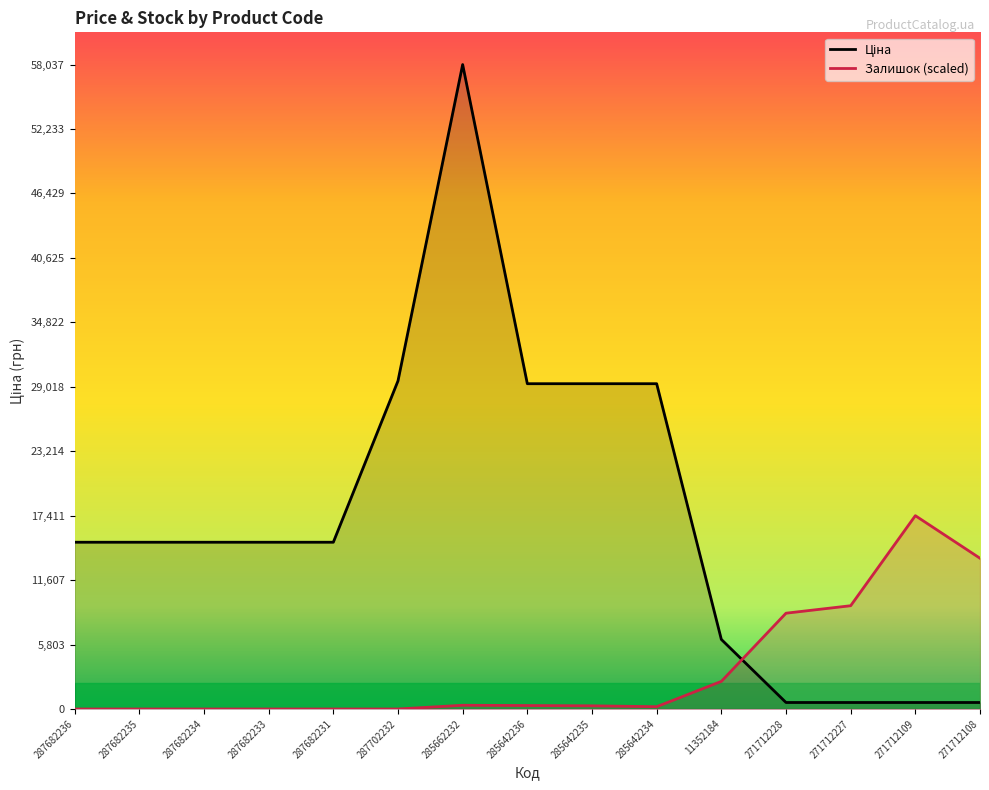

How many values in the Ціна series exceed 15019?

10